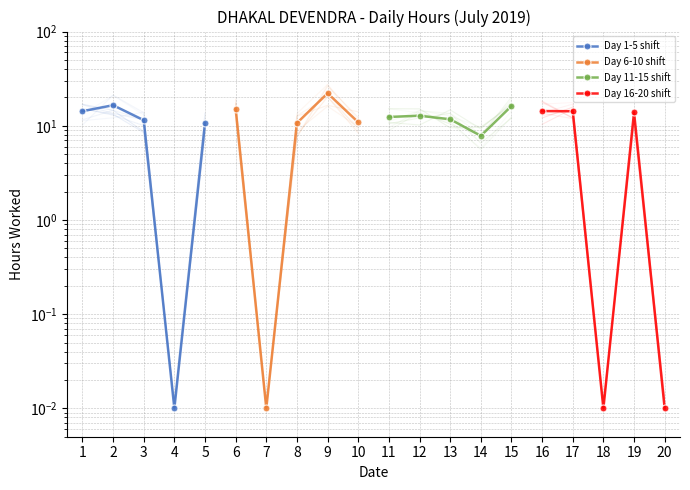

How many distinct data groups are displayed?

4